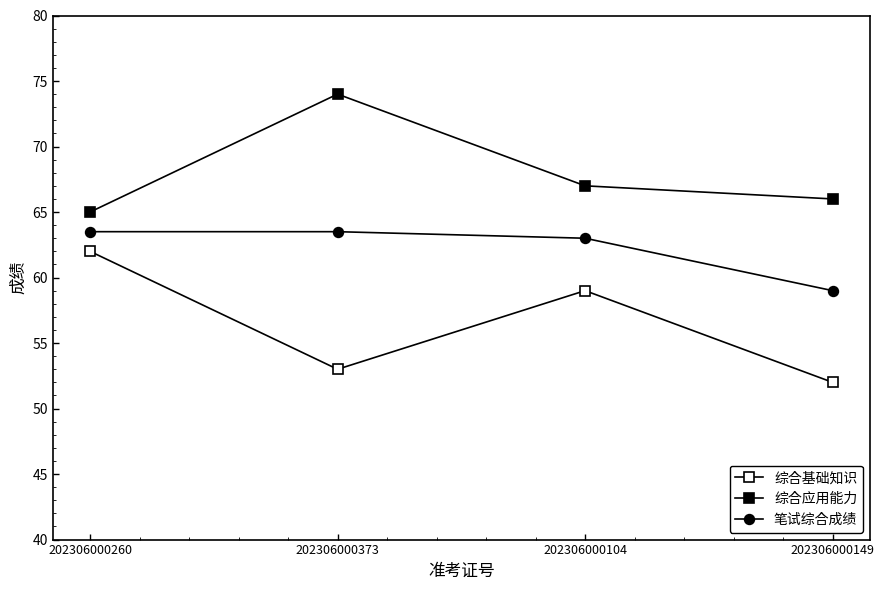

How many lines are shown in the chart?

3